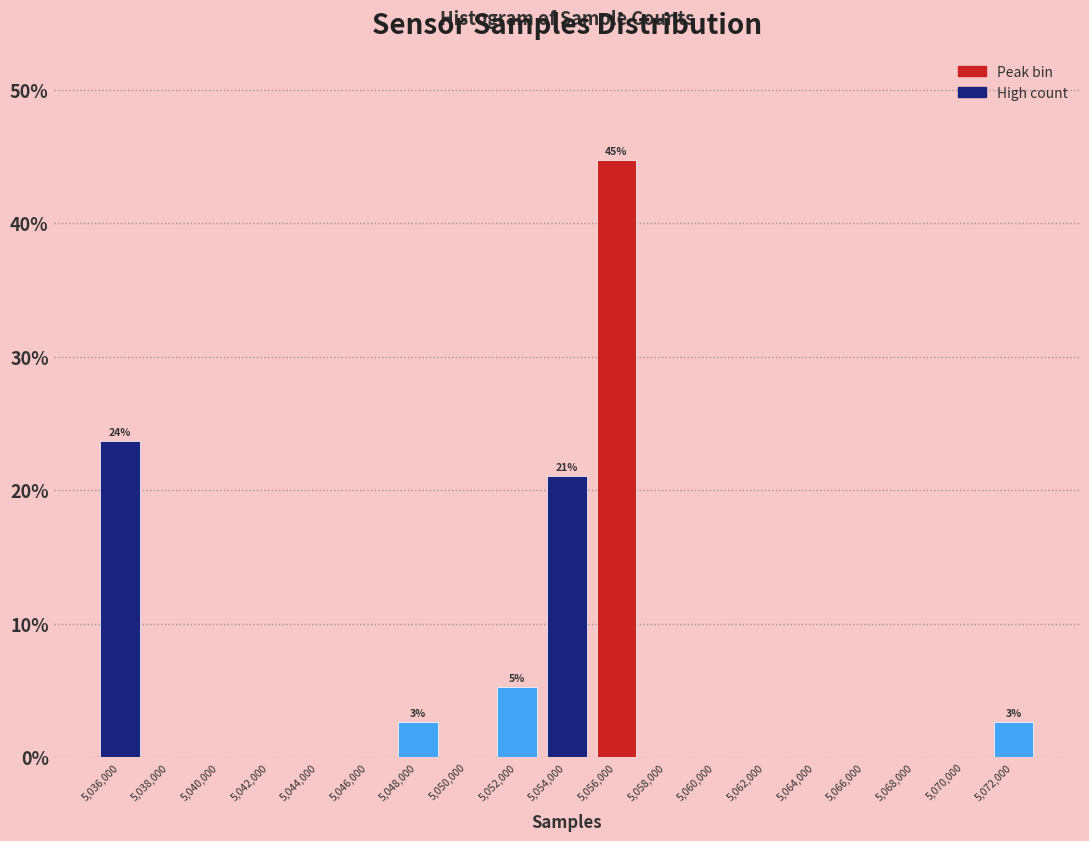

Reading left to right, what are all the values shown in this chart?

5,036,000=23.7	5,038,000=0.0	5,040,000=0.0	5,042,000=0.0	5,044,000=0.0	5,046,000=0.0	5,048,000=2.6	5,050,000=0.0	5,052,000=5.3	5,054,000=21.1	5,056,000=44.7	5,058,000=0.0	5,060,000=0.0	5,062,000=0.0	5,064,000=0.0	5,066,000=0.0	5,068,000=0.0	5,070,000=0.0	5,072,000=2.6